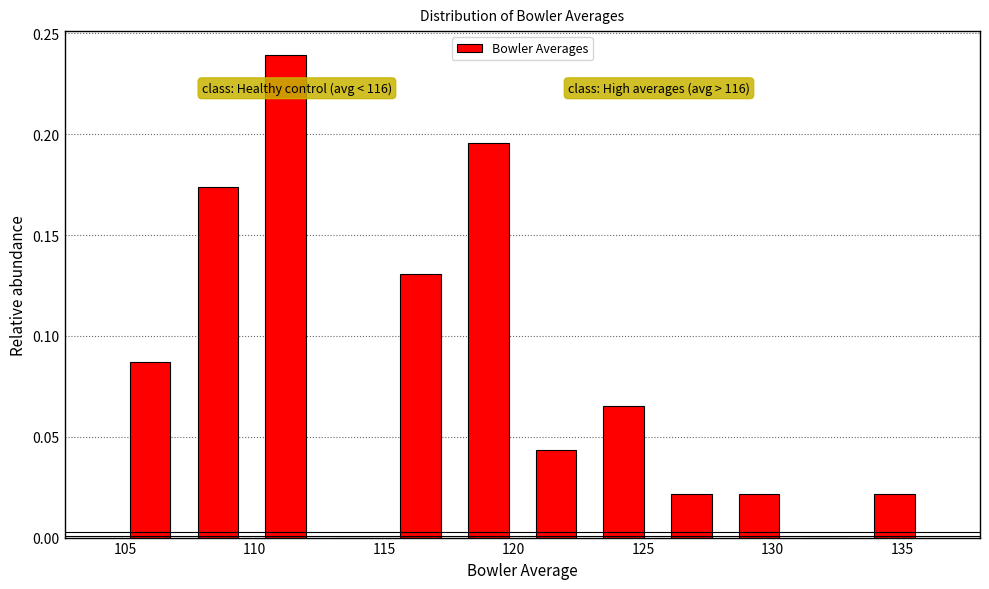

Over which range of the x-axis is the bar tallest?

110.0 to 112.5